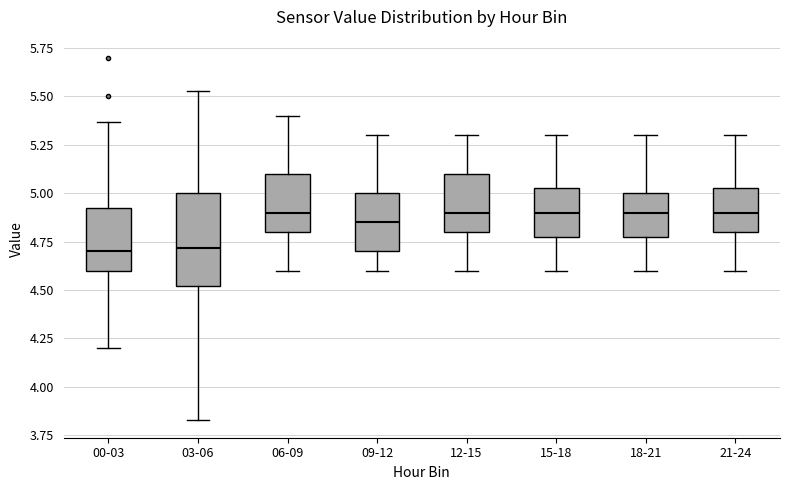

Where is the lower edge of the box for 18-21 on the y-axis? The values are not printed on the chart, so give them approximately, as read against the axis.

4.80